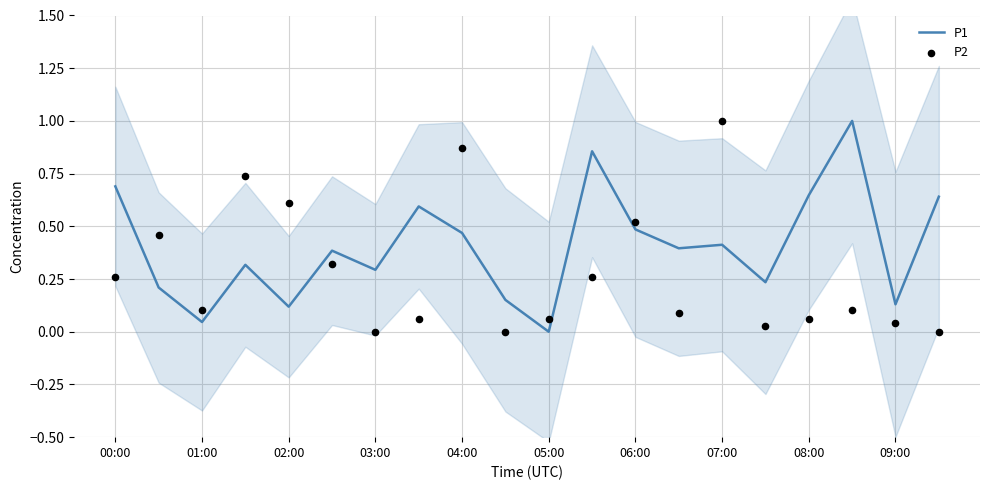

Which series reaches the maximum Y coordinate?

P1